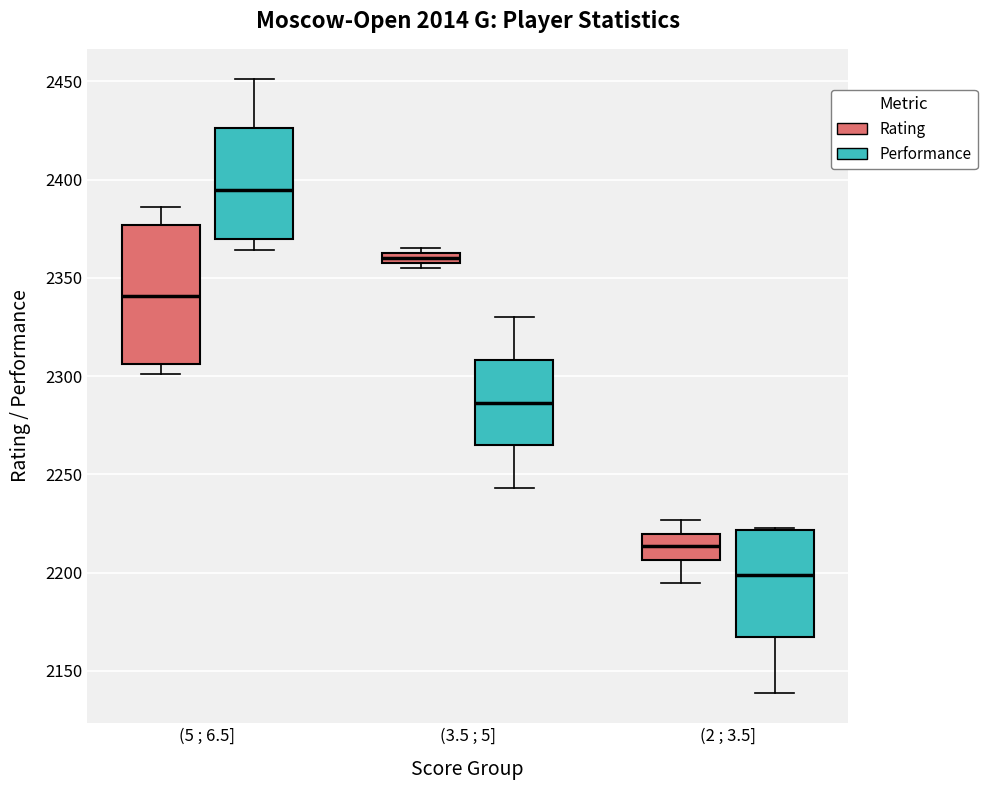

Which box has the lowest median line?

(2 ; 3.5] (Performance)